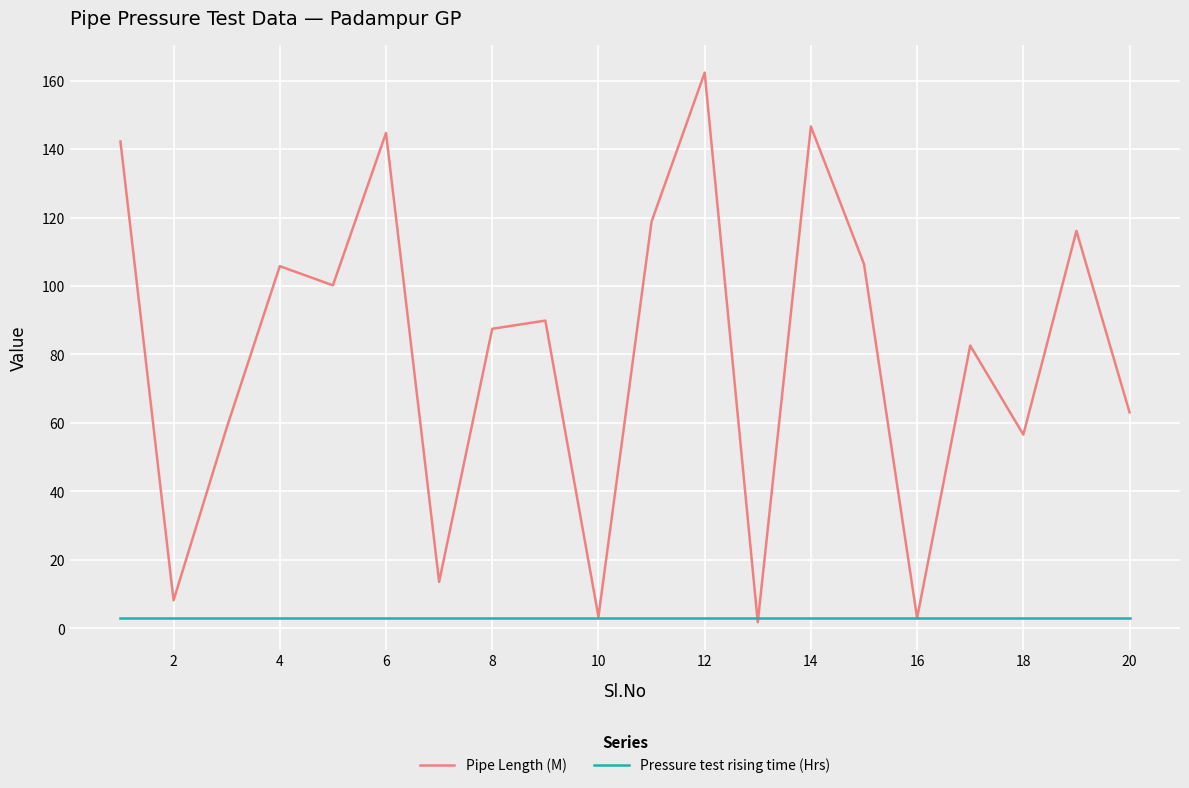

Which series has the largest range (max minus min)?

Pipe Length (M)